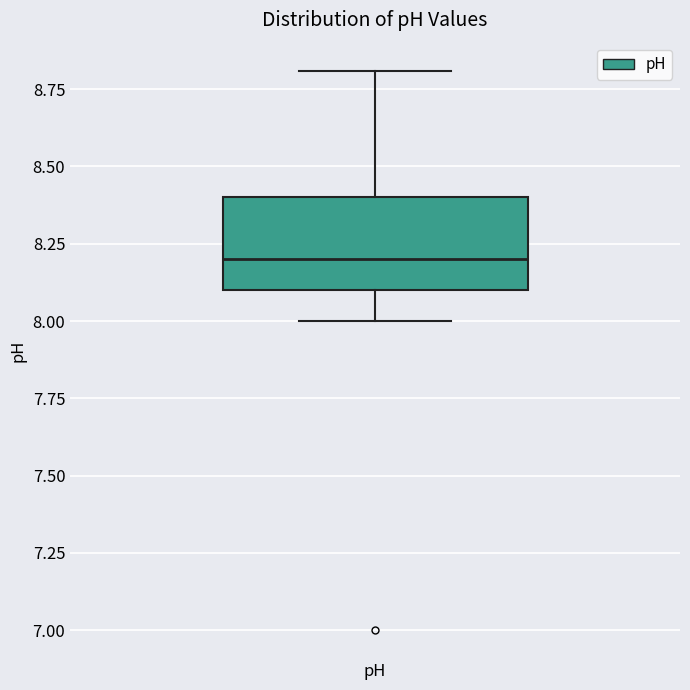

Where does the upper whisker of the box for pH end on the y-axis? The values are not printed on the chart, so give them approximately, as read against the axis.

8.8